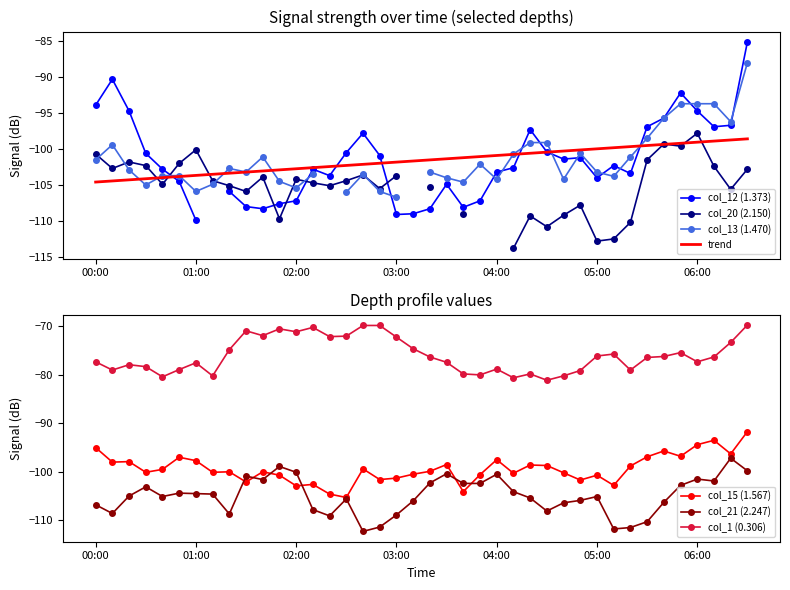

Is it true that col_15 (1.567) equals -134.6 at 06:00?

False